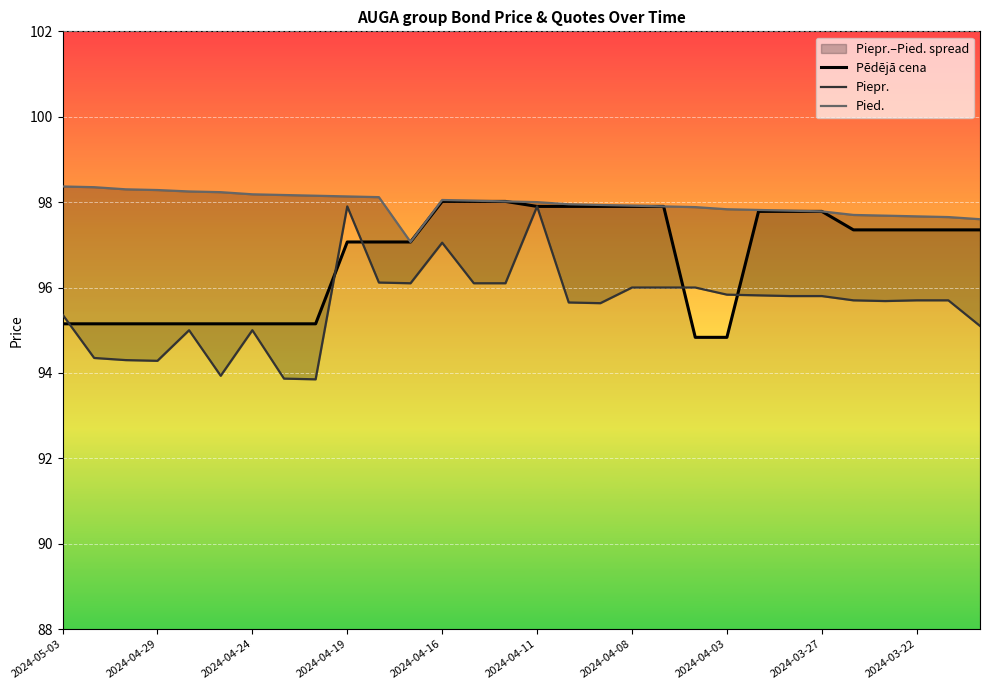

Where is Pied. nearest to the value 97?

11